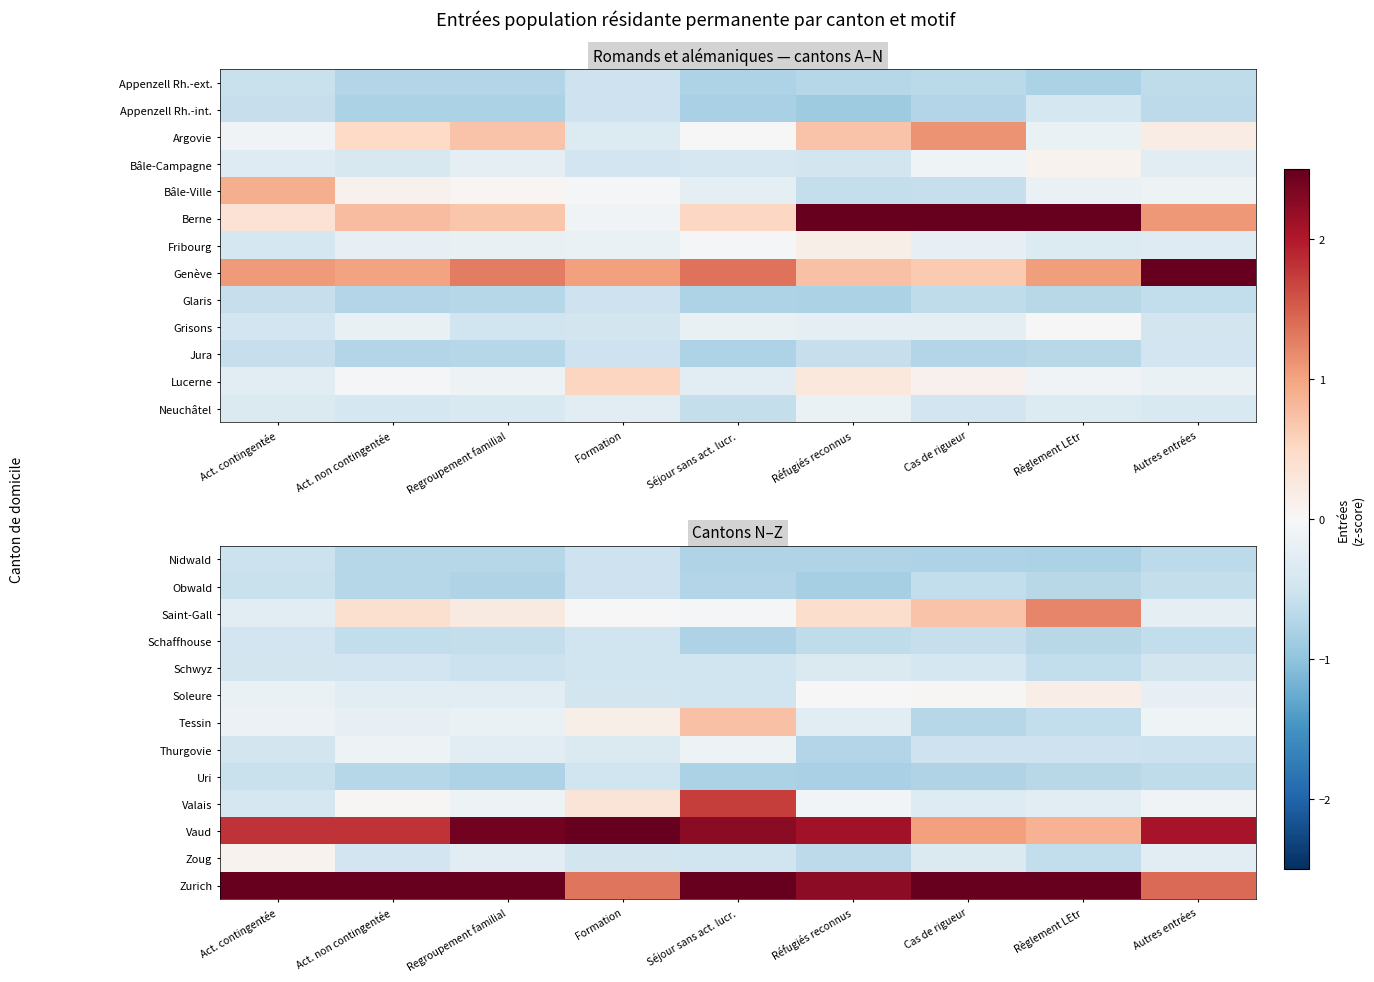

How many values in Tessin are above zero?

2